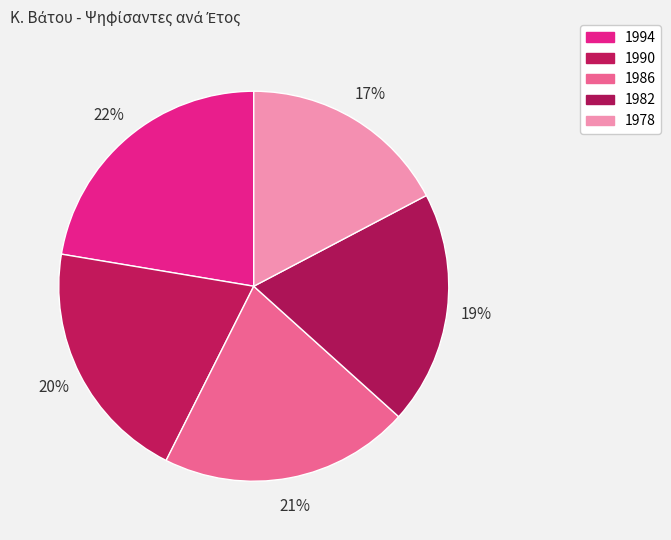

Is it true that 1986 is 21% of the pie?

True